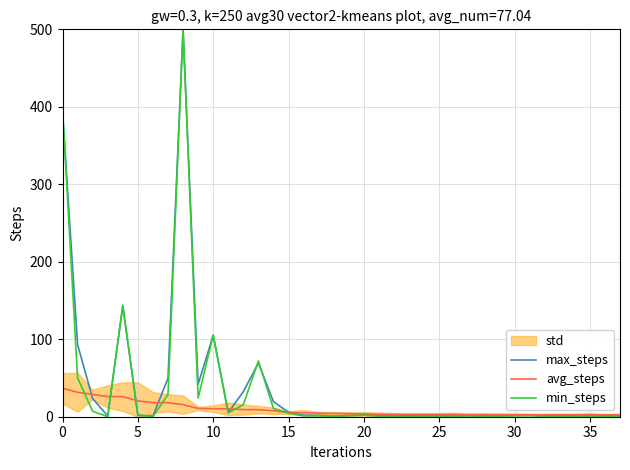

Which series has the largest total across all categories?

max_steps